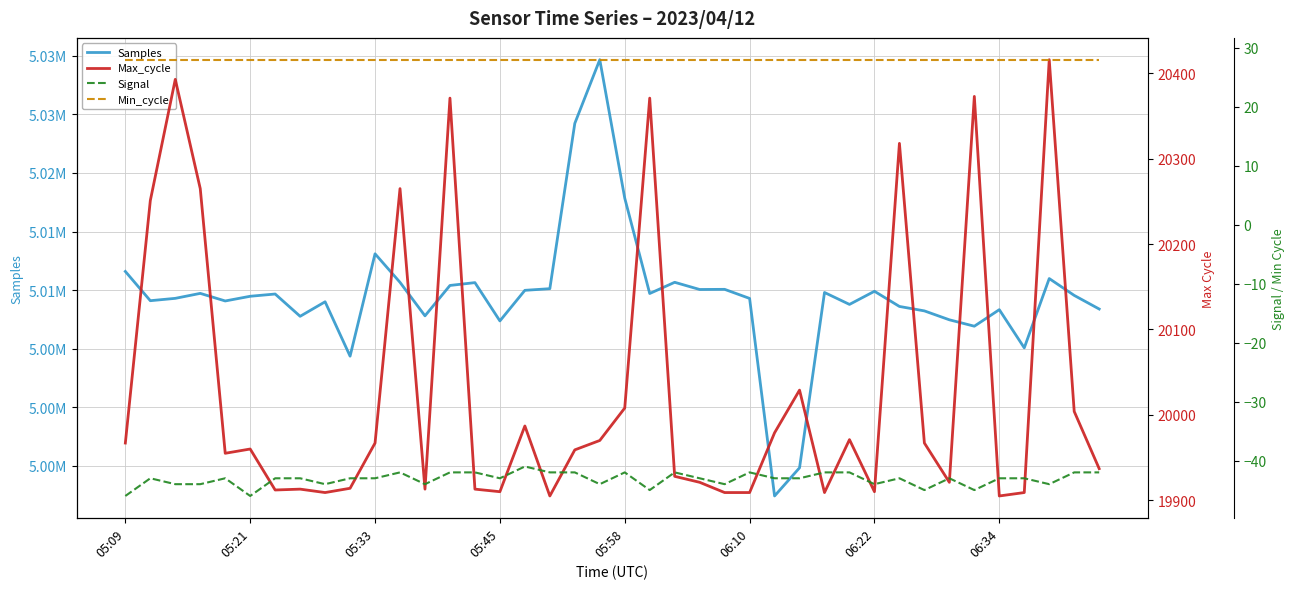

How many lines are shown in the chart?

4